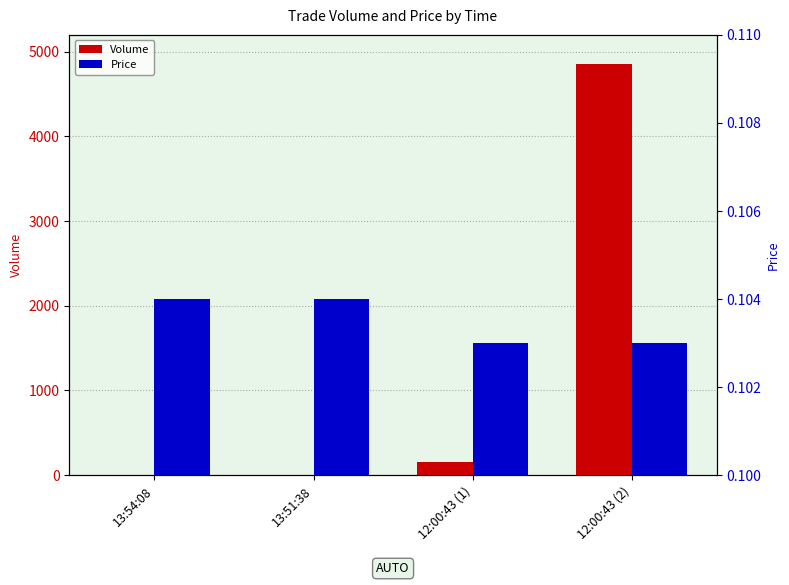

Reading left to right, extract all data points from this chart.

Volume: 1.0	2.0	150.0	4850.0
Price: 0.1	0.1	0.1	0.1